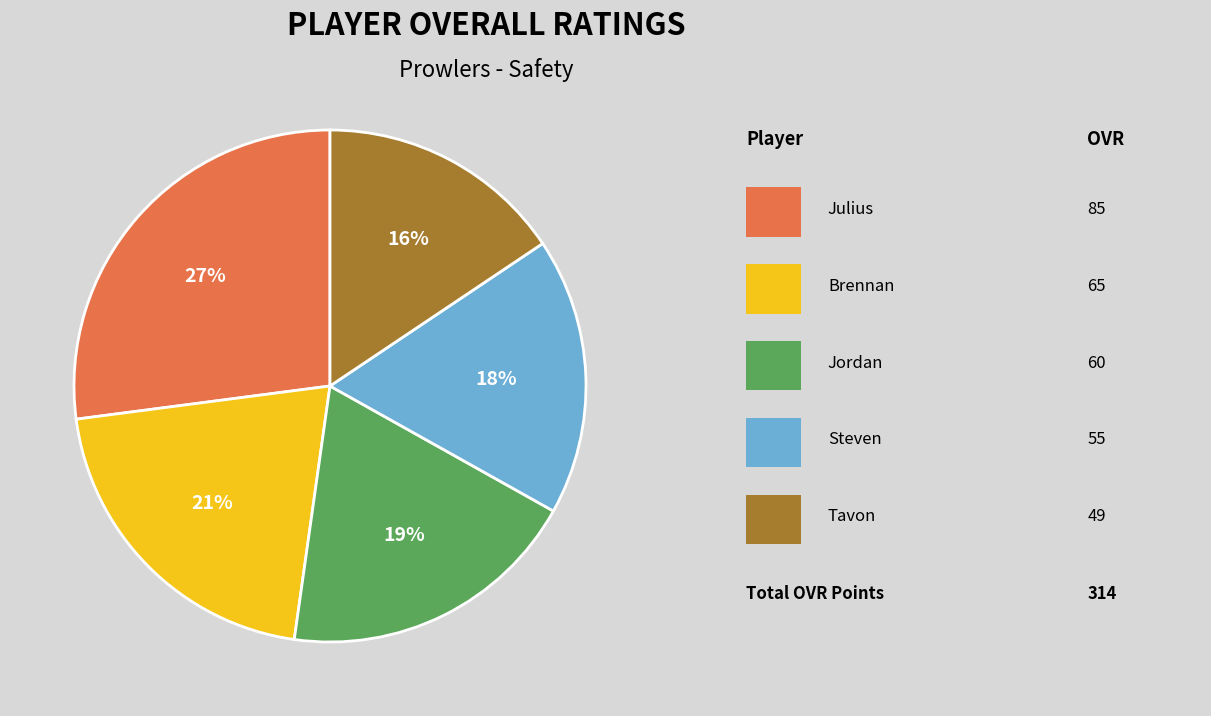

To the nearest percent, what is the difference between the largest and smallest slice percentages?

11%